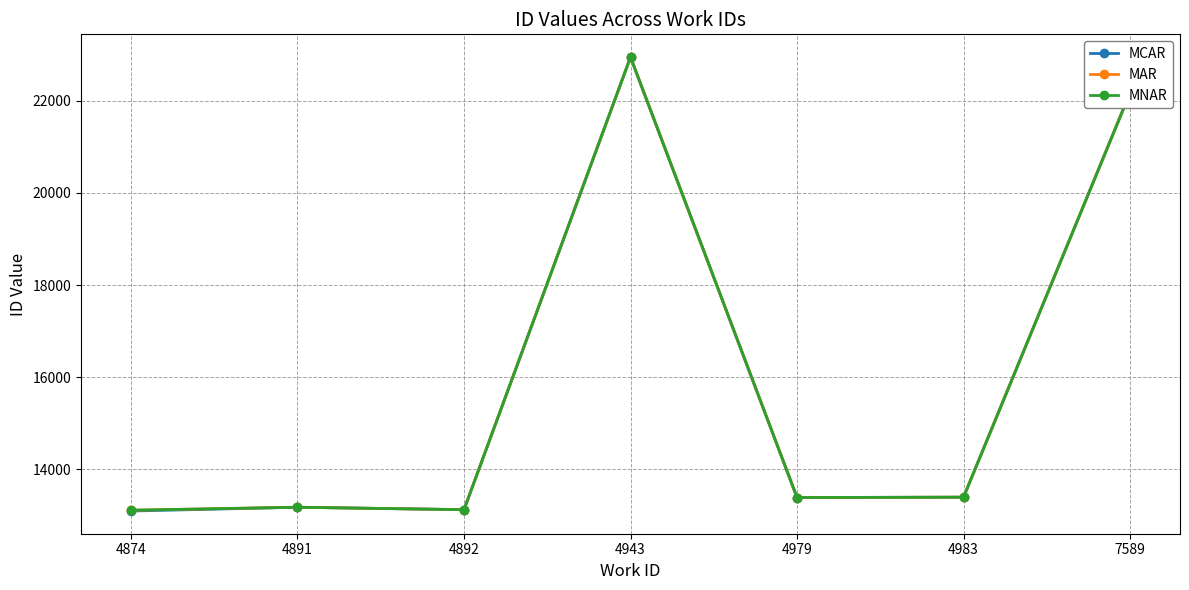

What is the sum of the MAR values at 4979 and 4983?

26789